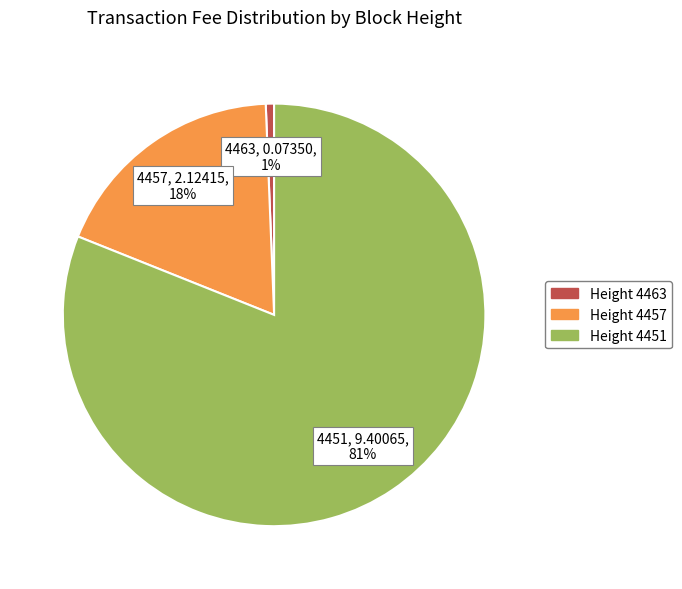

Is there a majority slice in this chart?

Yes